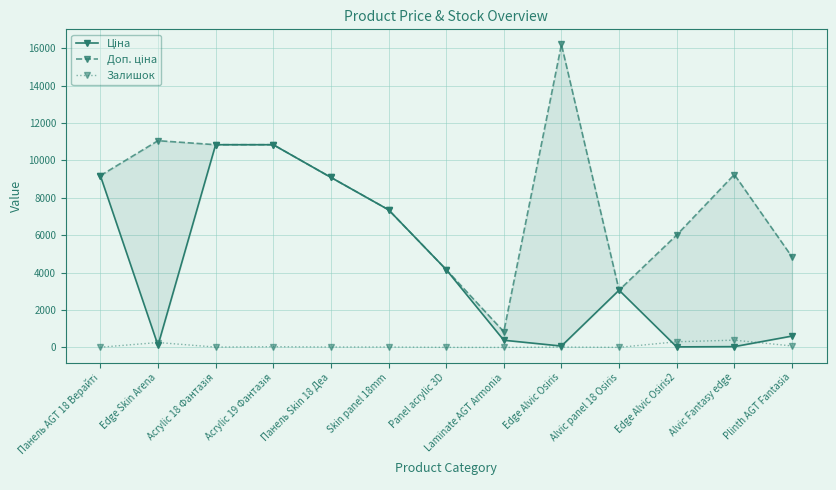

Which series has the largest range (max minus min)?

Доп. ціна